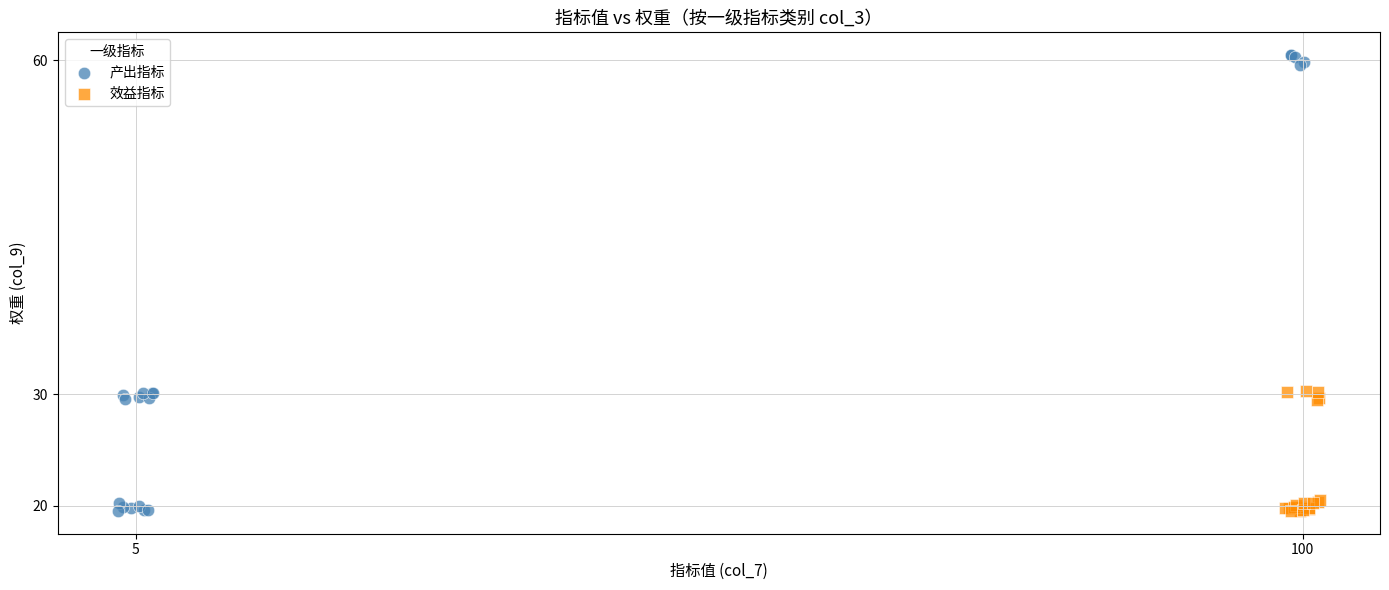

Which series reaches the maximum Y coordinate?

产出指标